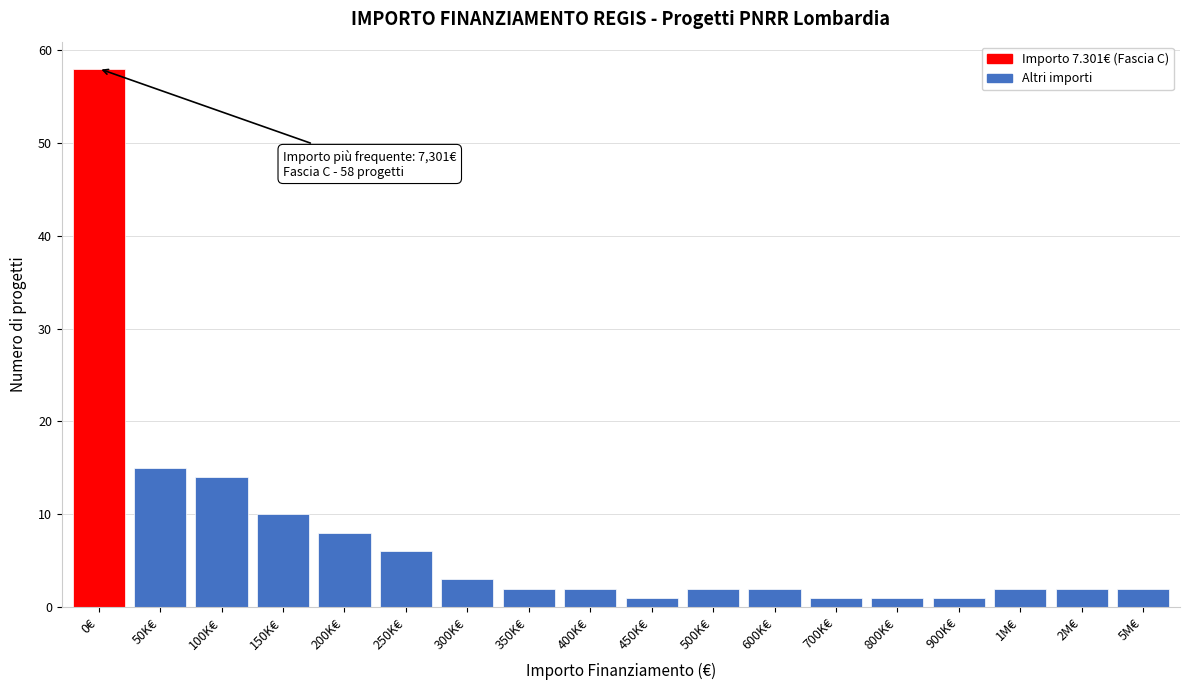

Reading left to right, what are all the values shown in this chart?

58	15	14	10	8	6	3	2	2	1	2	2	1	1	1	2	2	2